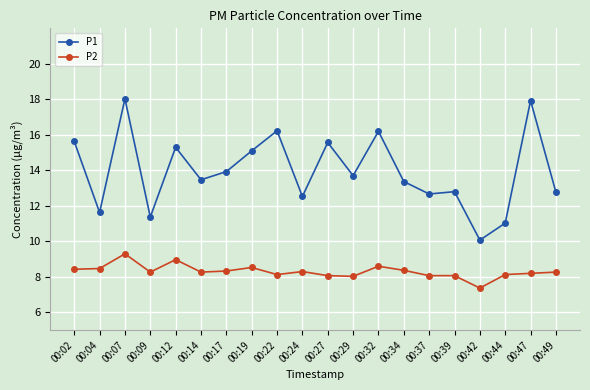

At 00:02, list the series in order from smallest to largest.

P2, P1